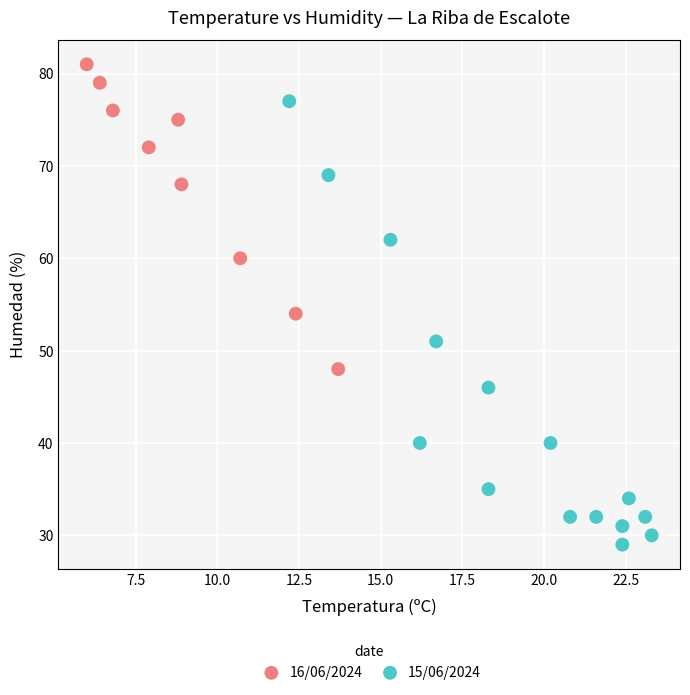

Which series reaches the maximum Y coordinate?

16/06/2024